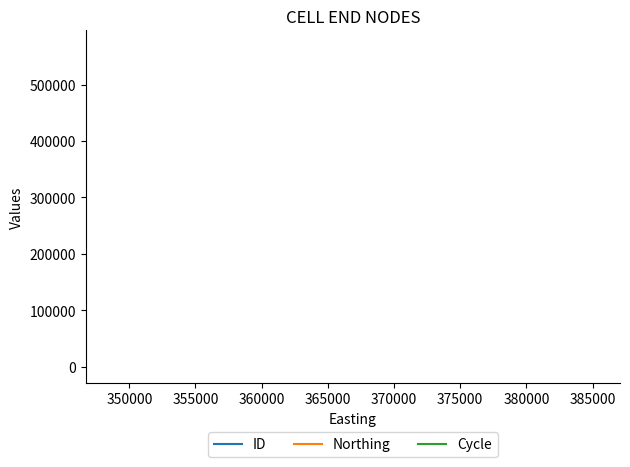

What are all the series names shown in the legend?

ID, Northing, Cycle